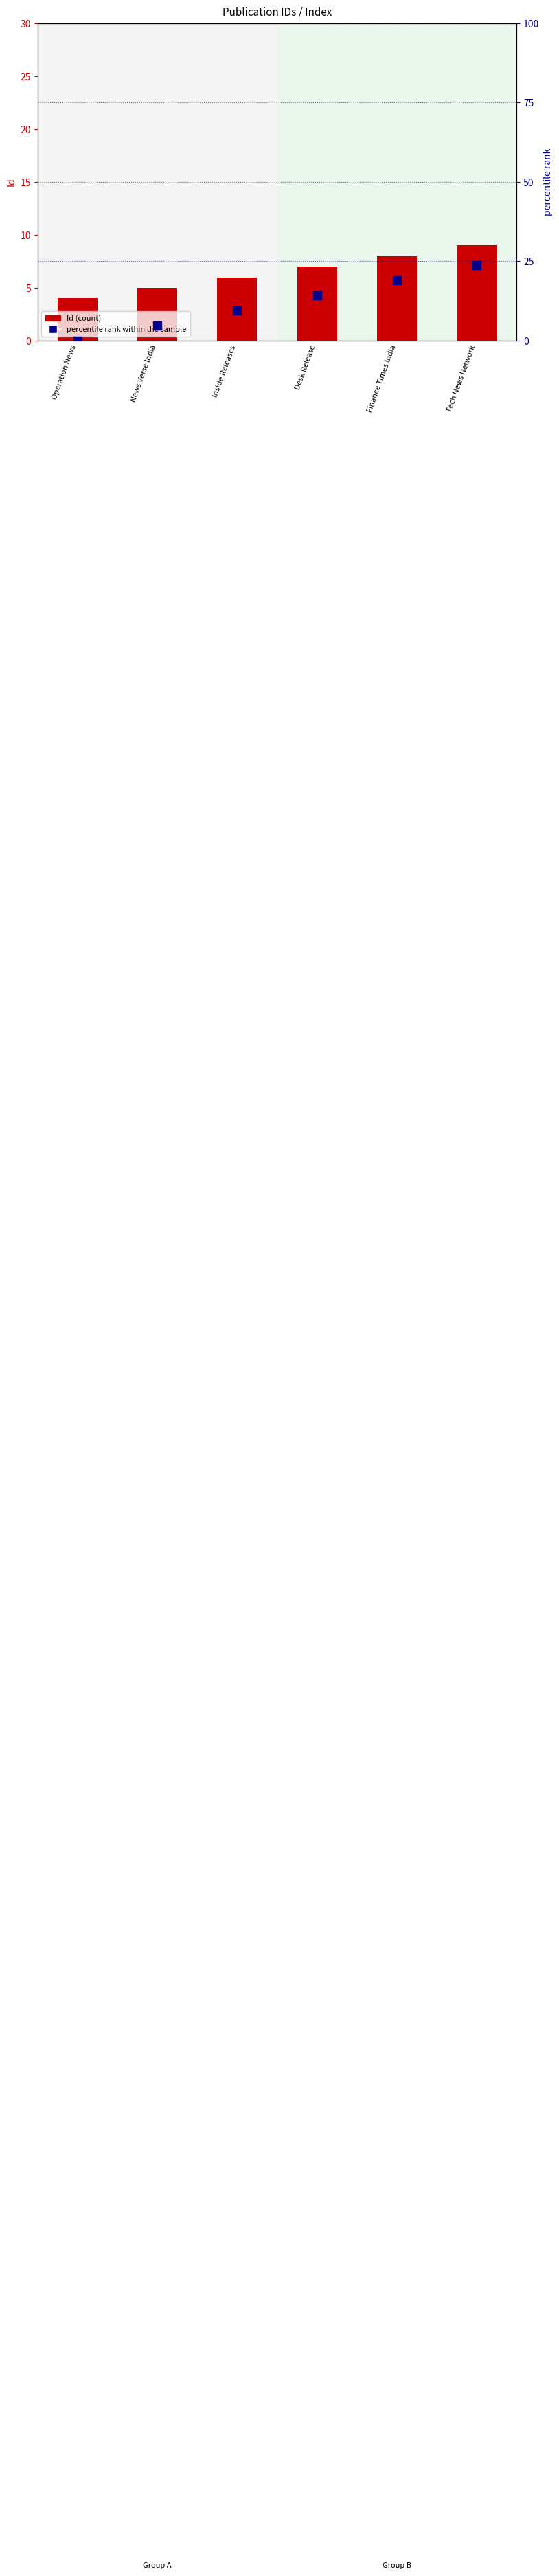

At which category does the chart reach its minimum across all series?

Operation News